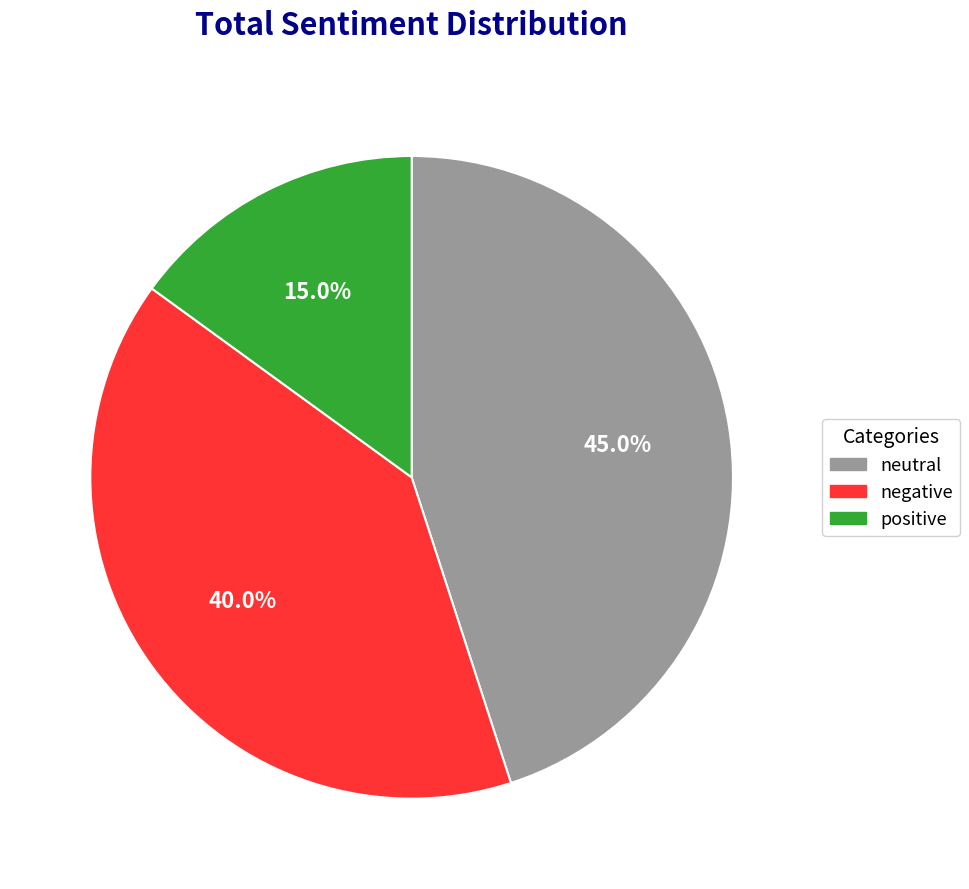

Which slice is the smallest?

positive